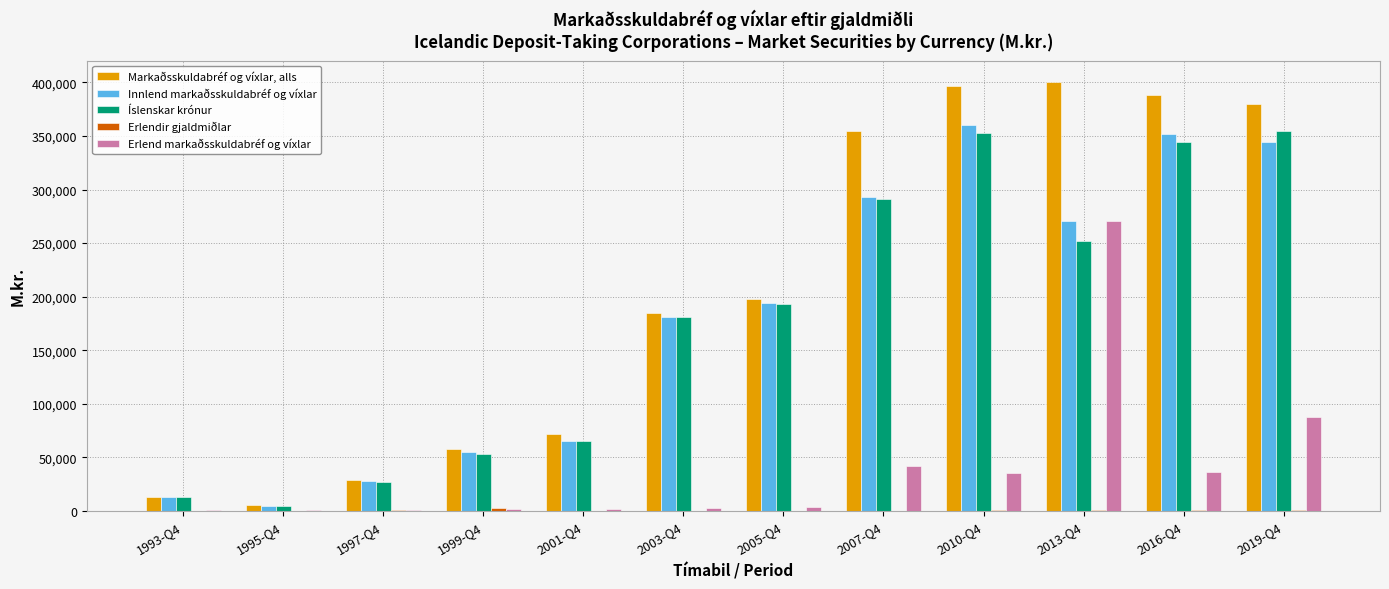

What is the sum of all Innlend markaðsskuldabréf og víxlar values?

2162904.7